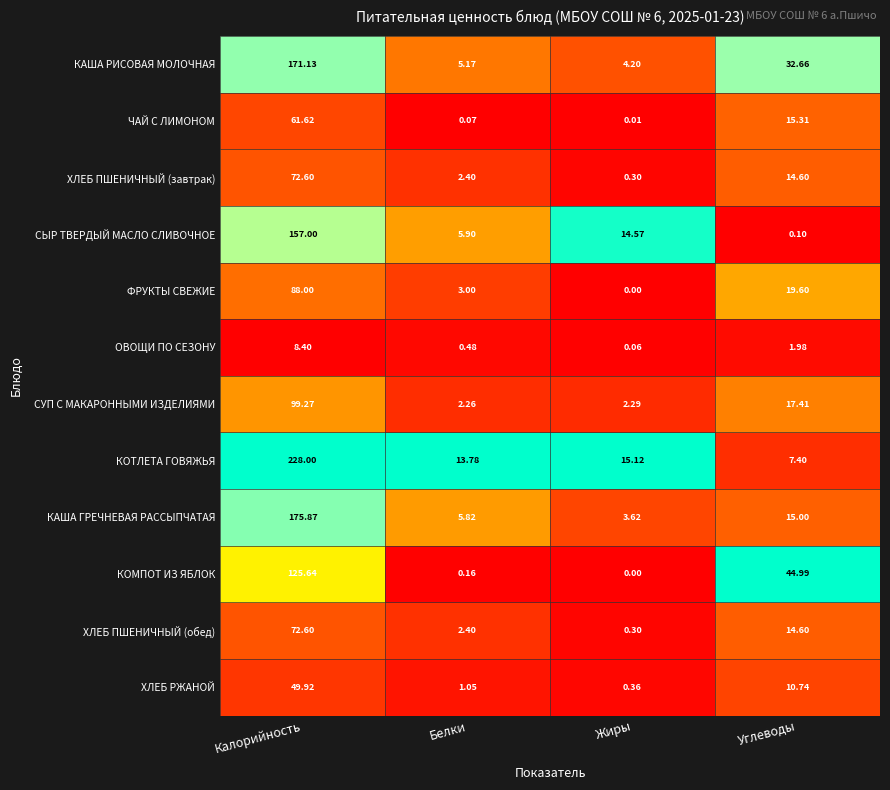

How many values in the СУП С МАКАРОННЫМИ ИЗДЕЛИЯМИ series are below 17?

2